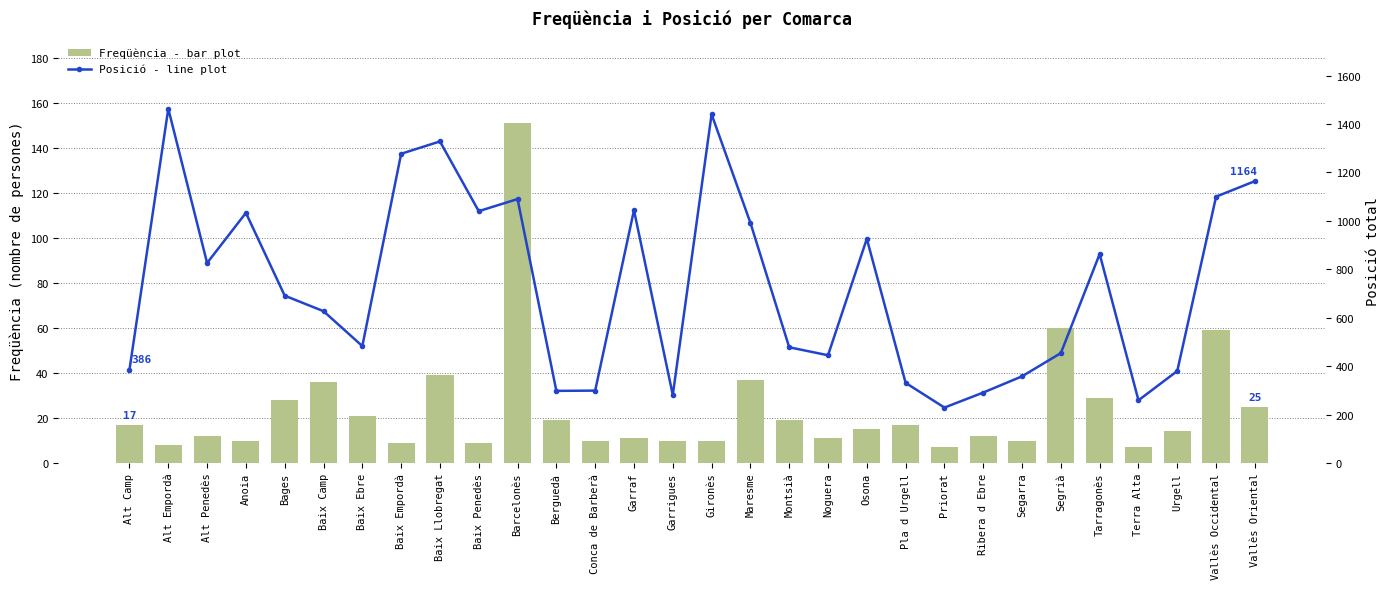

What is the sum of the Freqüència values at Baix Ebre and Garrigues?

31